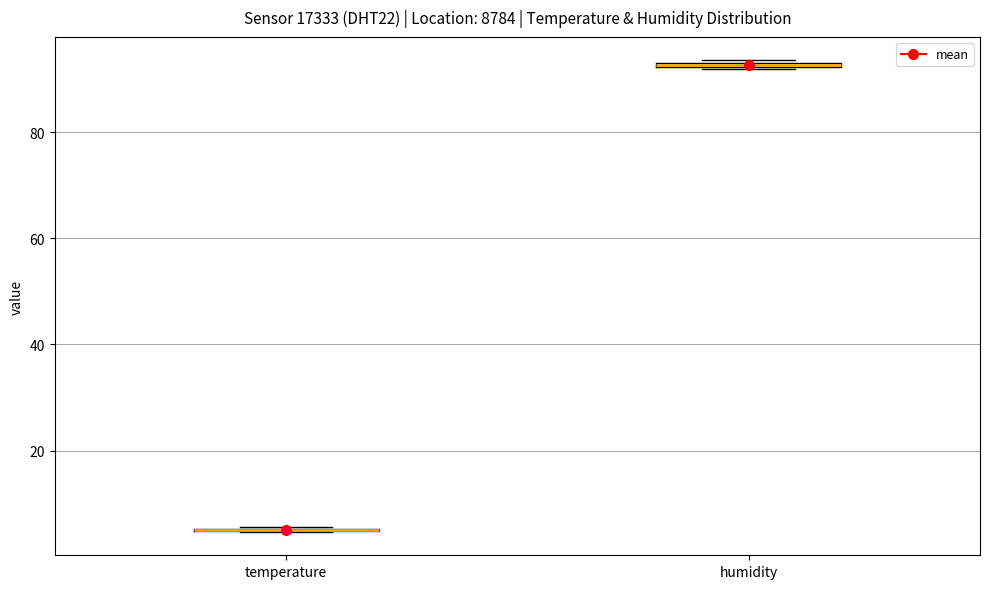

Where is the lower edge of the box for humidity on the y-axis? The values are not printed on the chart, so give them approximately, as read against the axis.

92